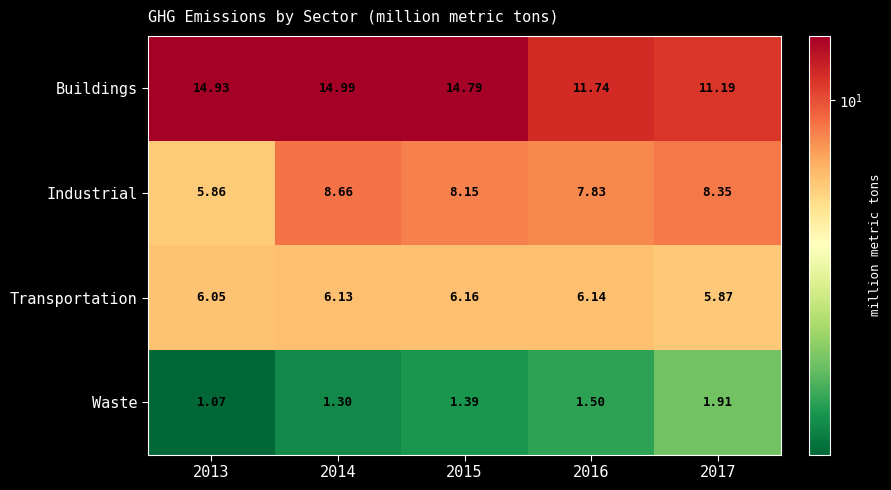

Rank the series by their maximum value, from highest to lowest.

Buildings, Industrial, Transportation, Waste